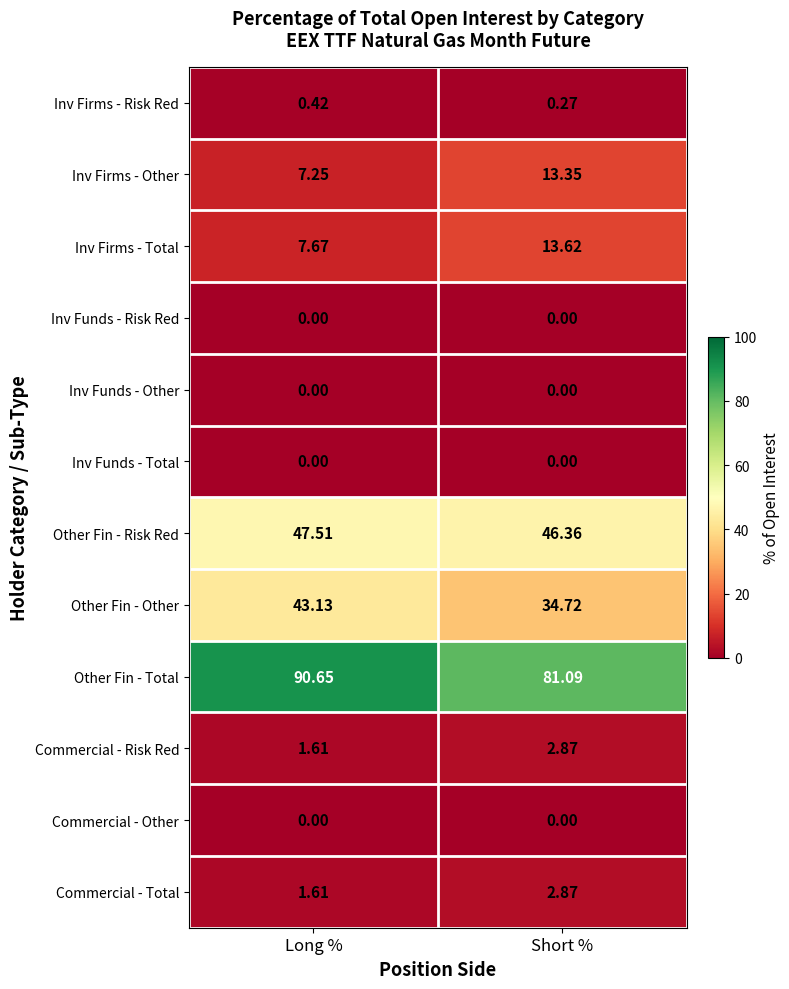

Which series has the widest spread of values?

Other Fin - Total